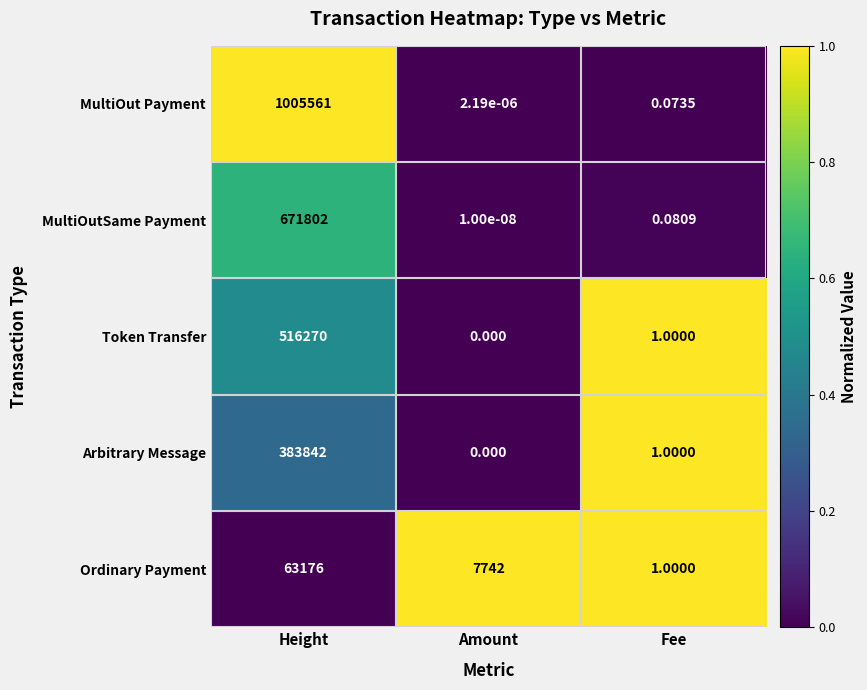

Is the value of Ordinary Payment at Fee greater than the value of MultiOut Payment at Fee?

Yes